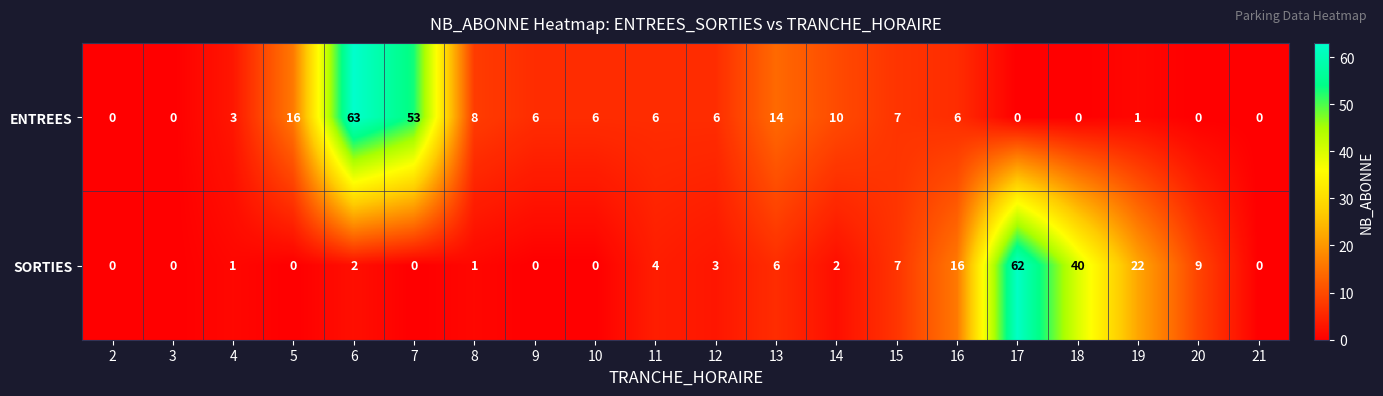

Rank the series by their average value, from lowest to highest.

SORTIES, ENTREES